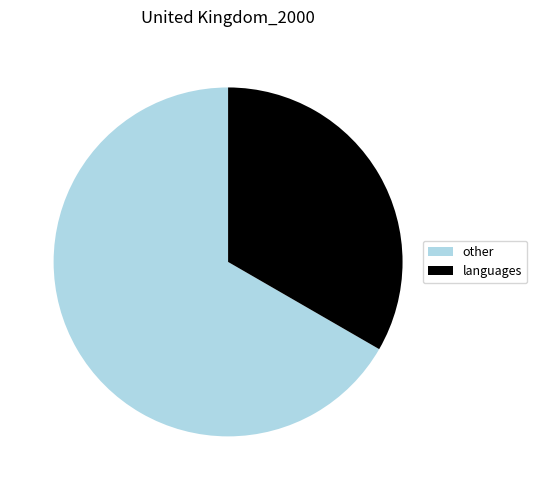

Is it true that other is 67% of the pie?

True